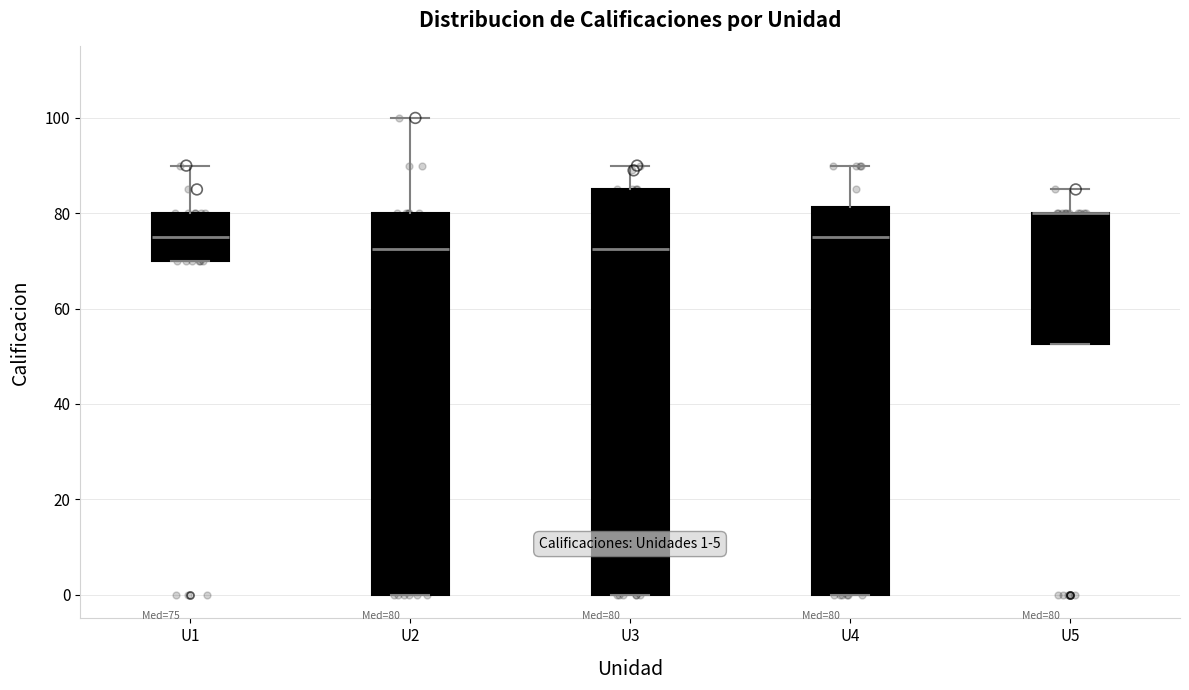

Which box is the tallest, from its lower edge to its upper edge?

U3